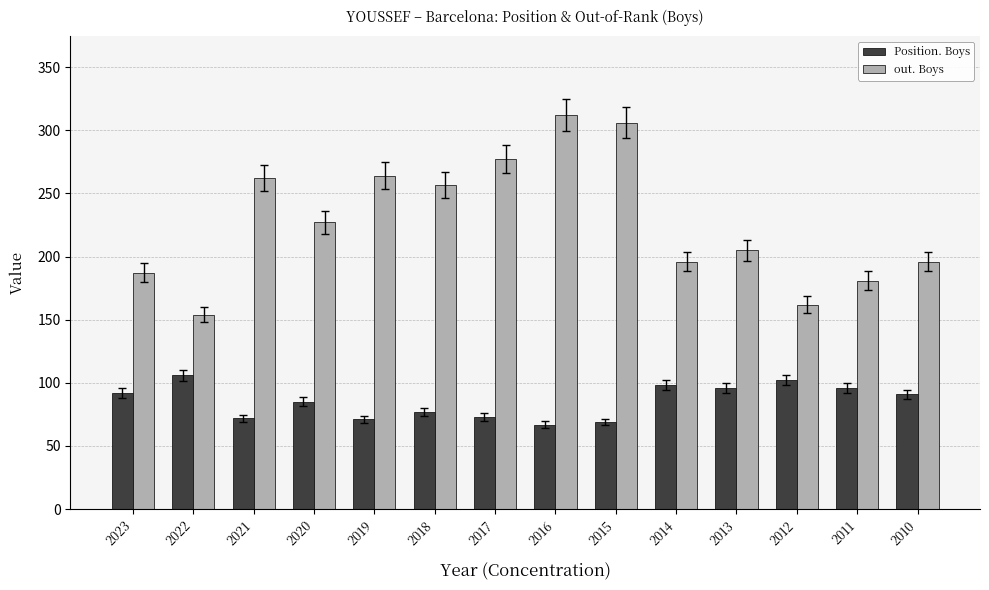

Which series has the largest total across all categories?

out. Boys